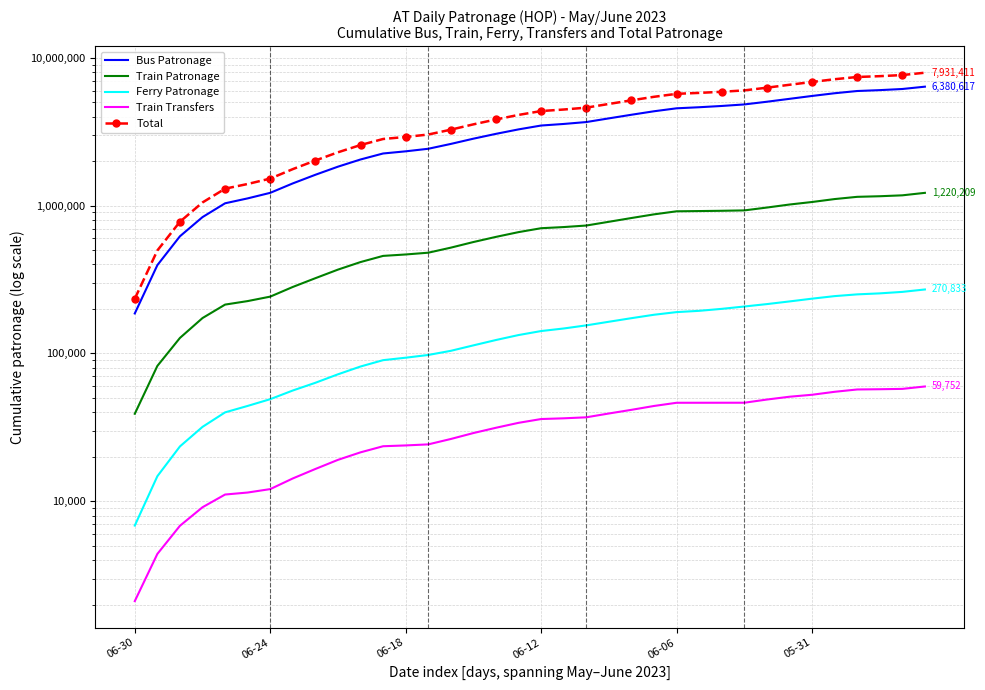

At how many categories does at least one series exceed 2439209?

26